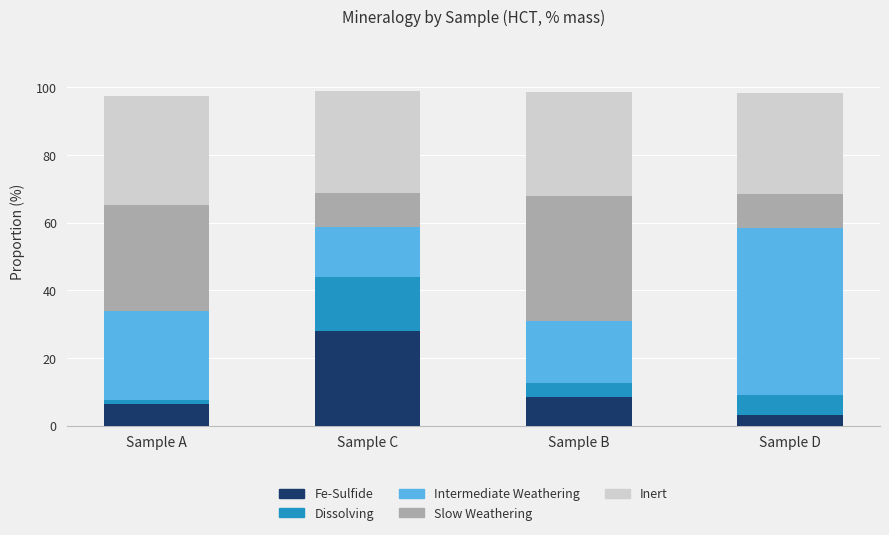

Where does the Fe-Sulfide series first go above 8?

Sample C